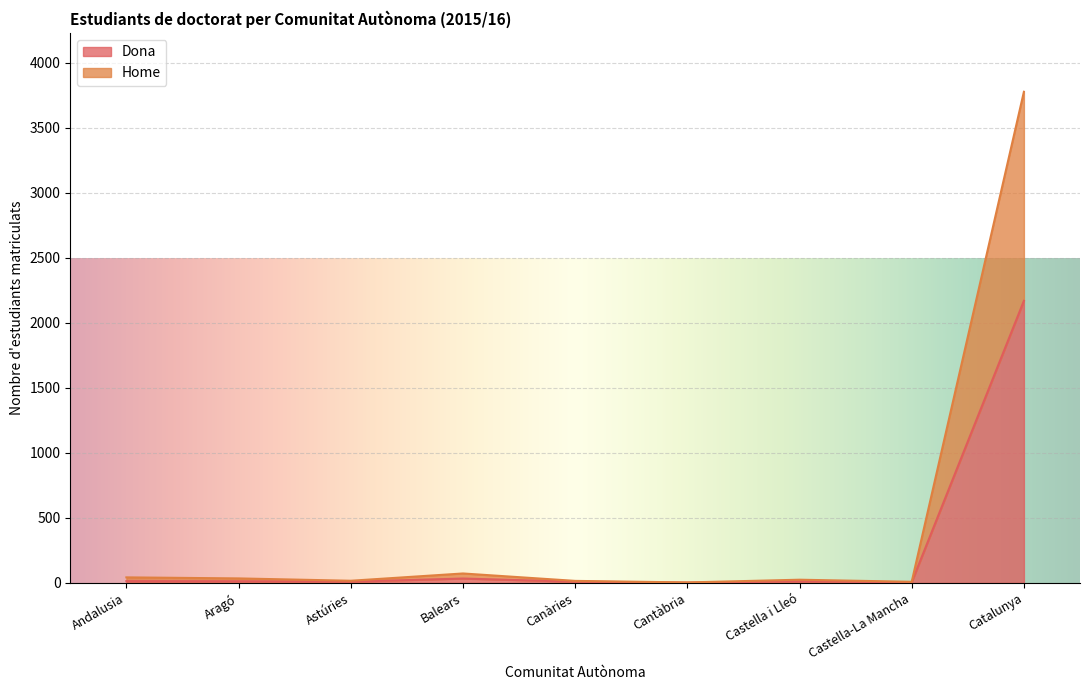

What is the spread (max minus min) of values at Castella-La Mancha?

3